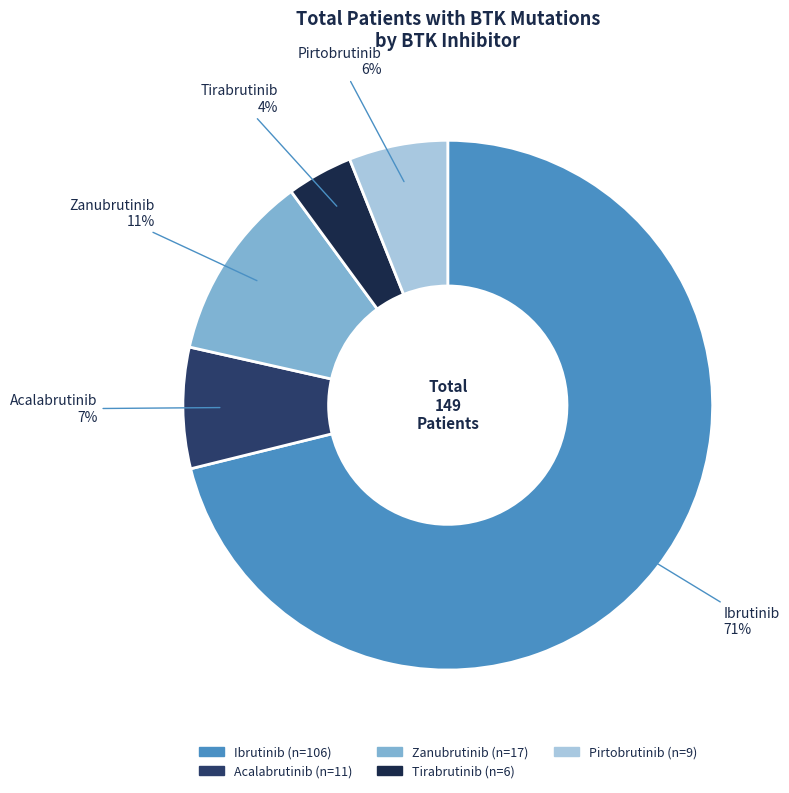

How many slices are in this pie chart?

5